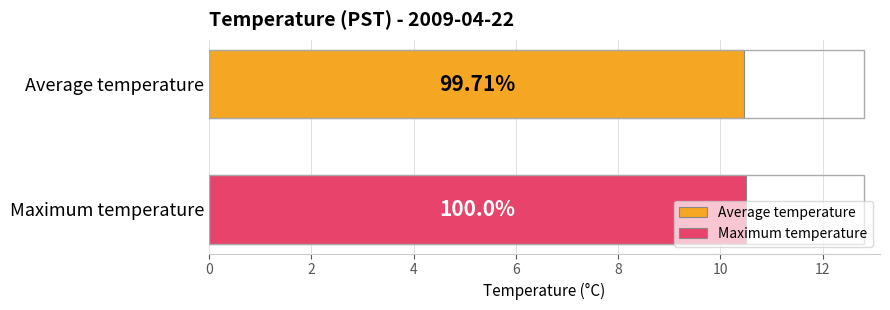

What are all the series names shown in the legend?

Average temperature, Maximum temperature